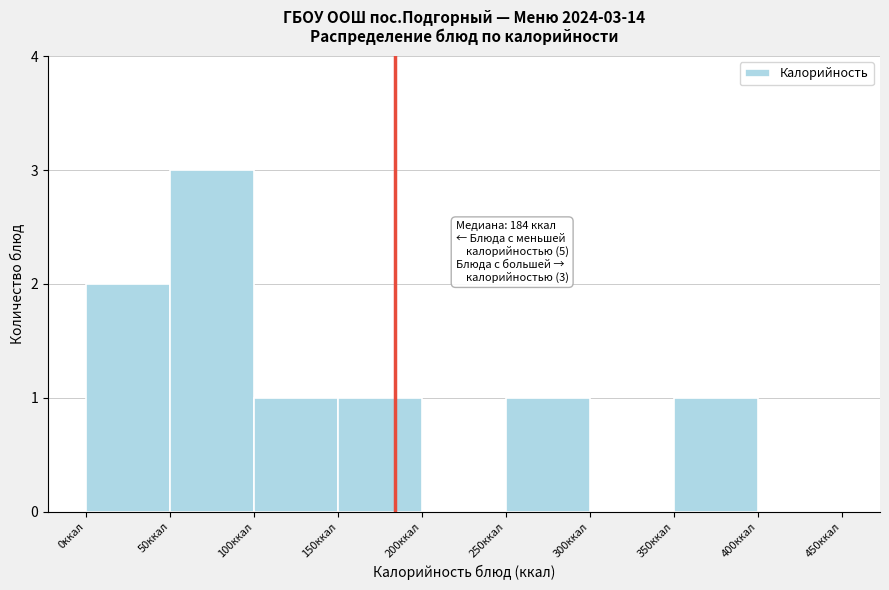

Which range on the x-axis has the tallest bar?

50 to 100